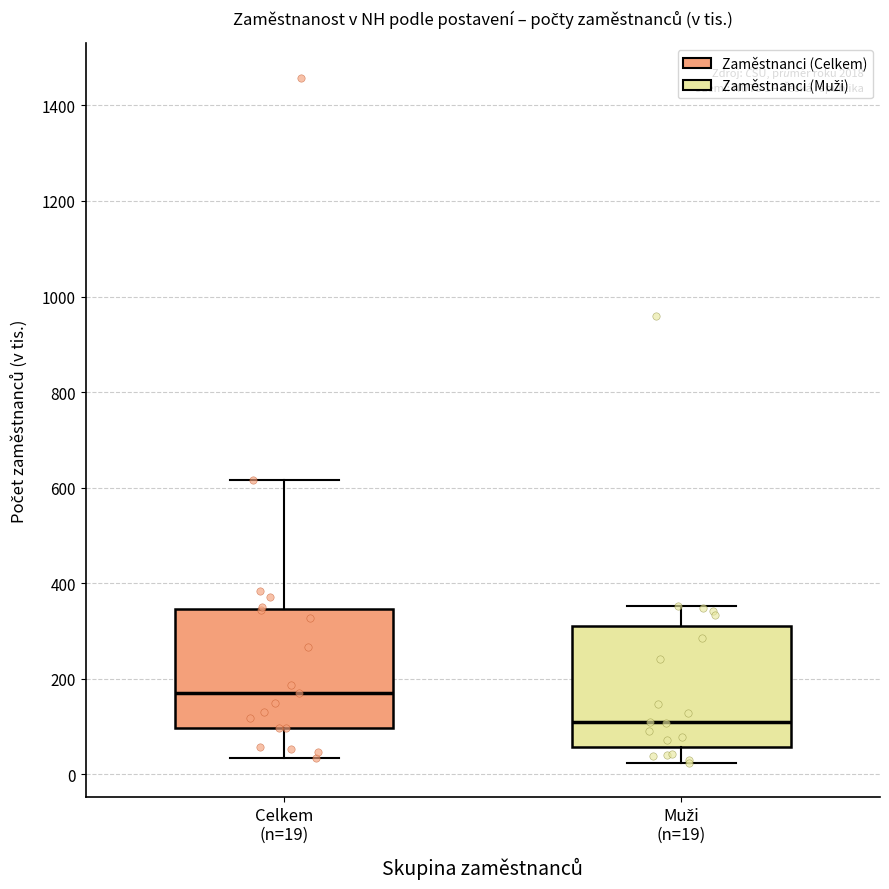

Which box's median line is the lowest?

Muži (n=19)